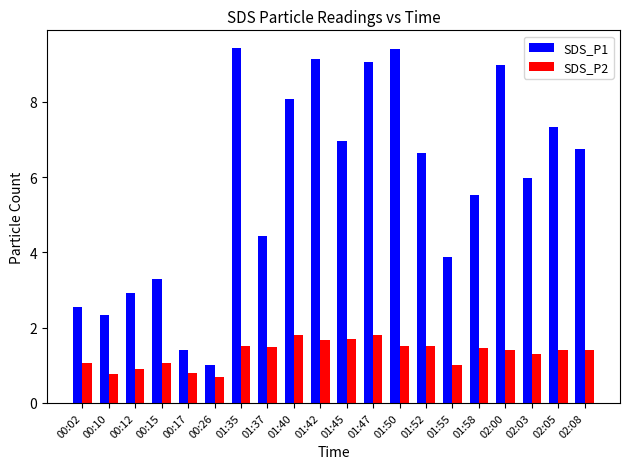

List the series in order of their overall mean, highest first.

SDS_P1, SDS_P2